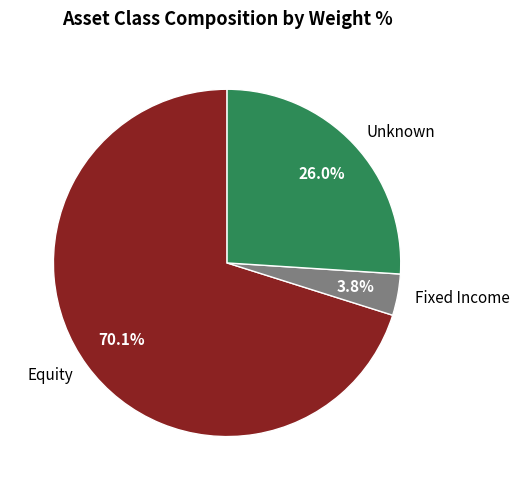

How much of the chart is everything except Equity?

29.9%